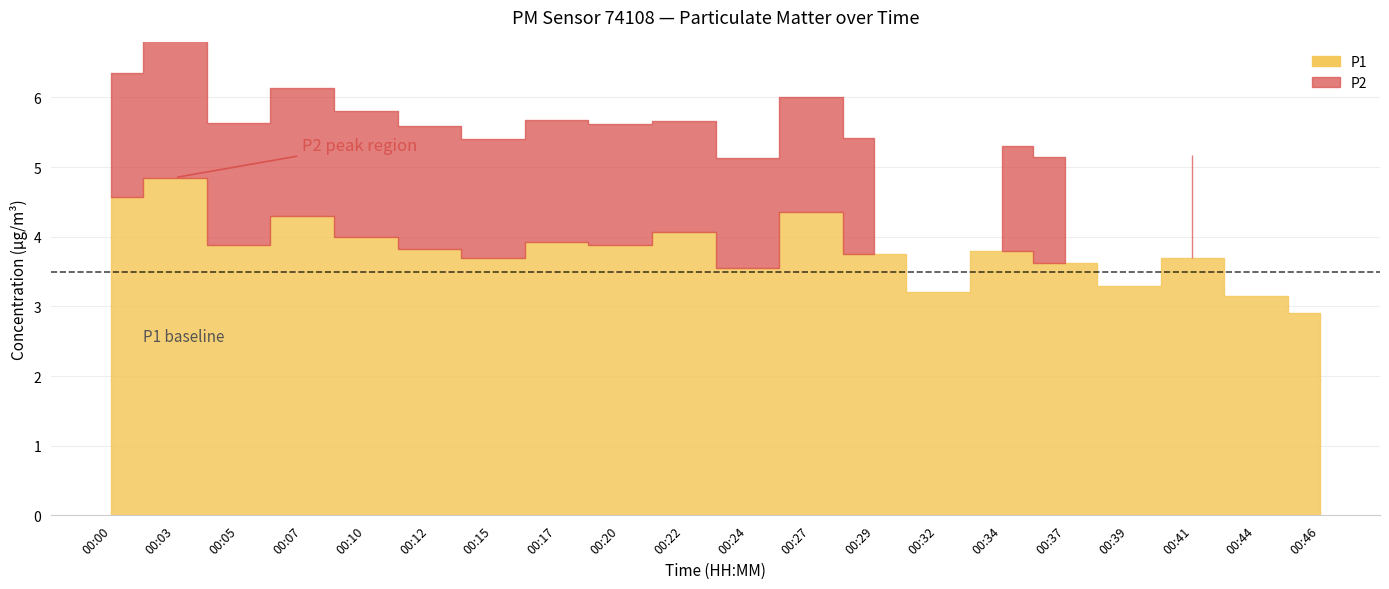

True or false: P1 and P2 intersect in this chart.

False